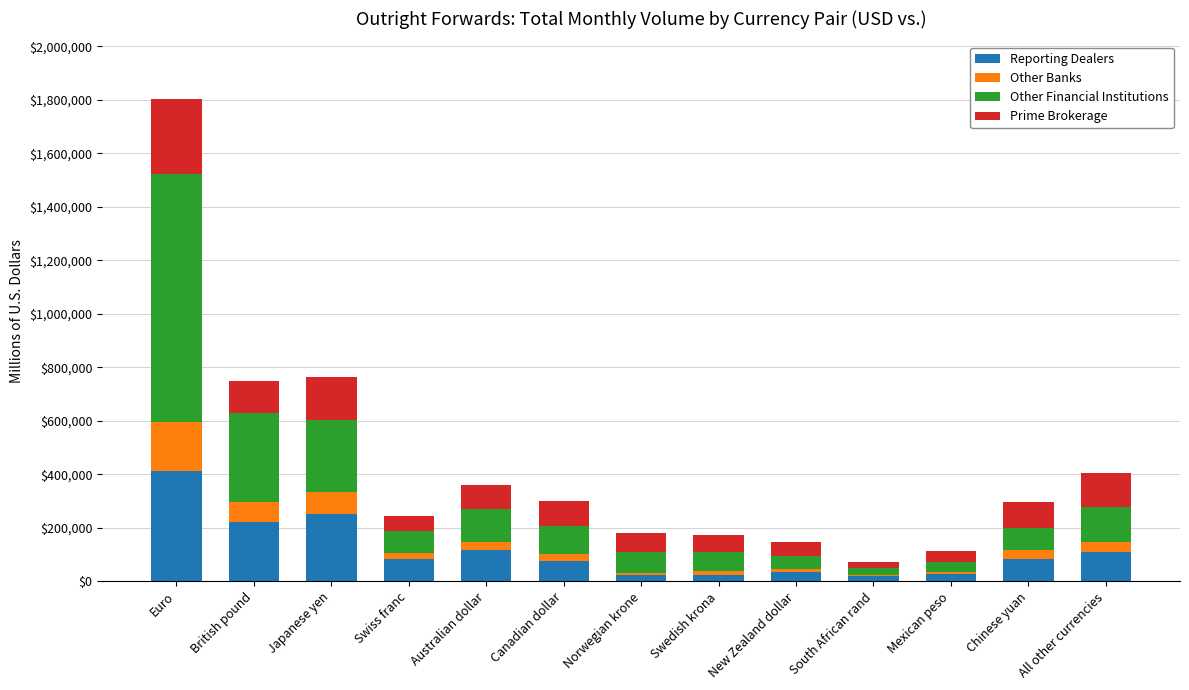

At which category is the sum across all series the highest?

Euro